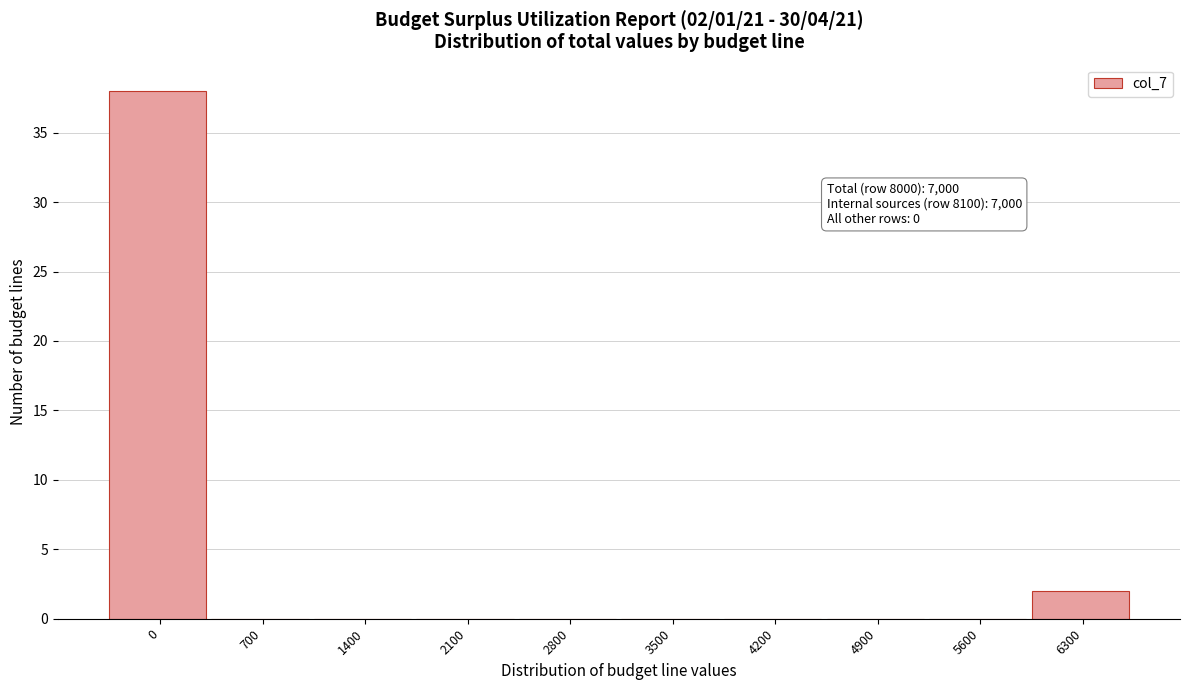

Reading left to right, what are all the values shown in this chart?

0=38	700=0	1400=0	2100=0	2800=0	3500=0	4200=0	4900=0	5600=0	6300=2